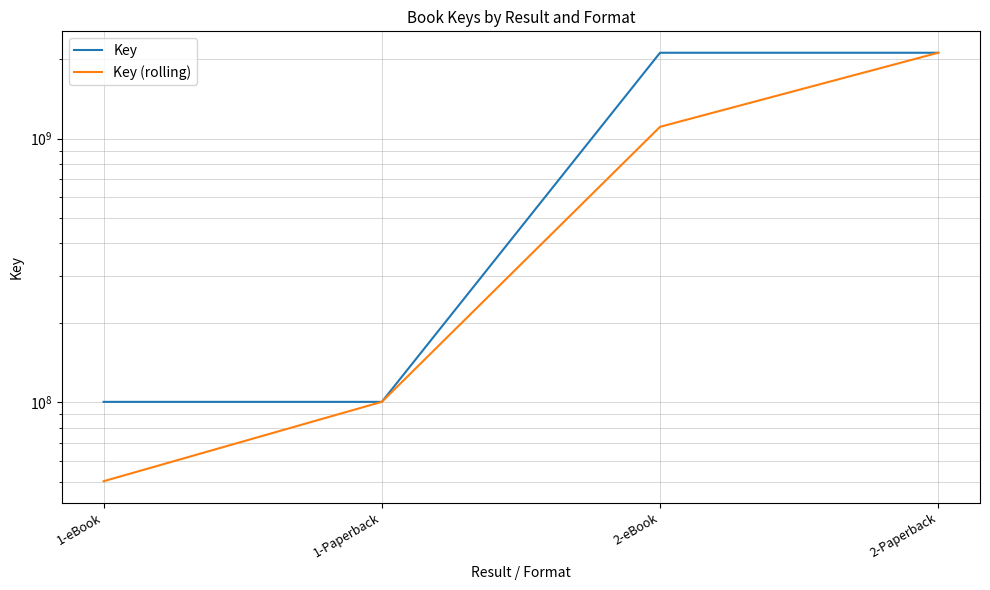

Reading left to right, list all the values displayed in this chart.

Key: 1-eBook=100286544	1-Paperback=100286544	2-eBook=2115219382	2-Paperback=2115219382
Key (rolling): 1-eBook=50143272	1-Paperback=100286544	2-eBook=1107752963	2-Paperback=2115219382